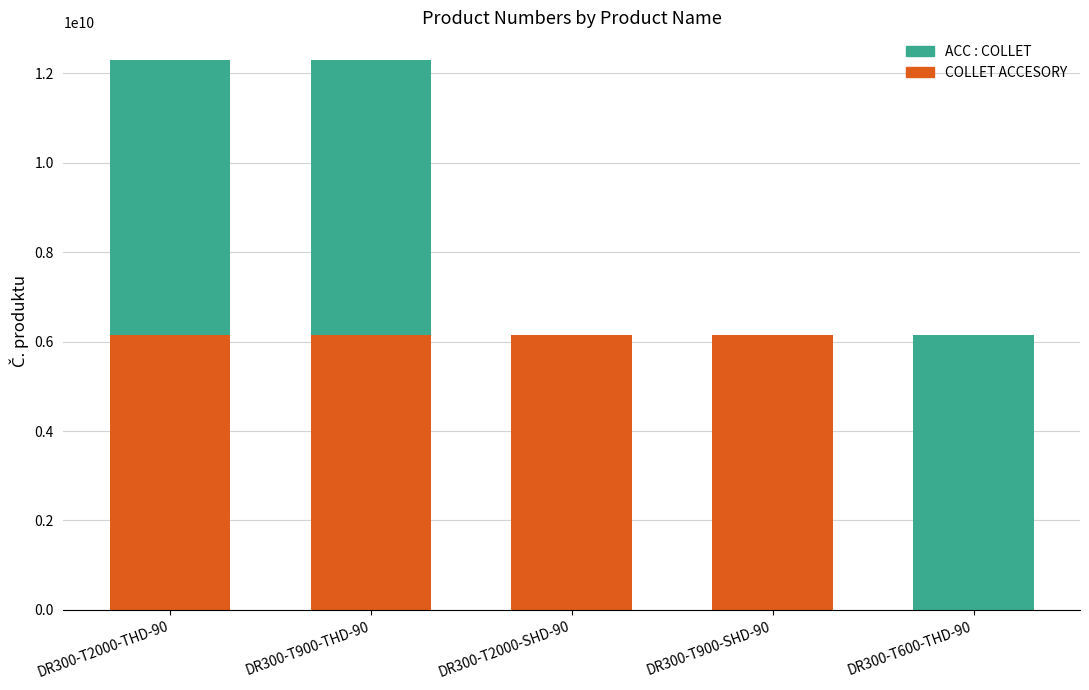

The value of COLLET ACCESORY at DR300-T600-THD-90 is 3916399901. True or false?

False